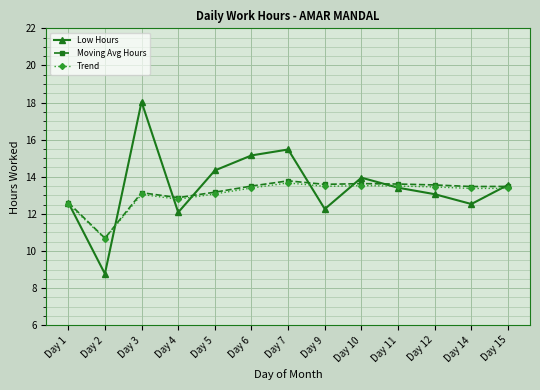

Which series has the widest spread of values?

Low Hours